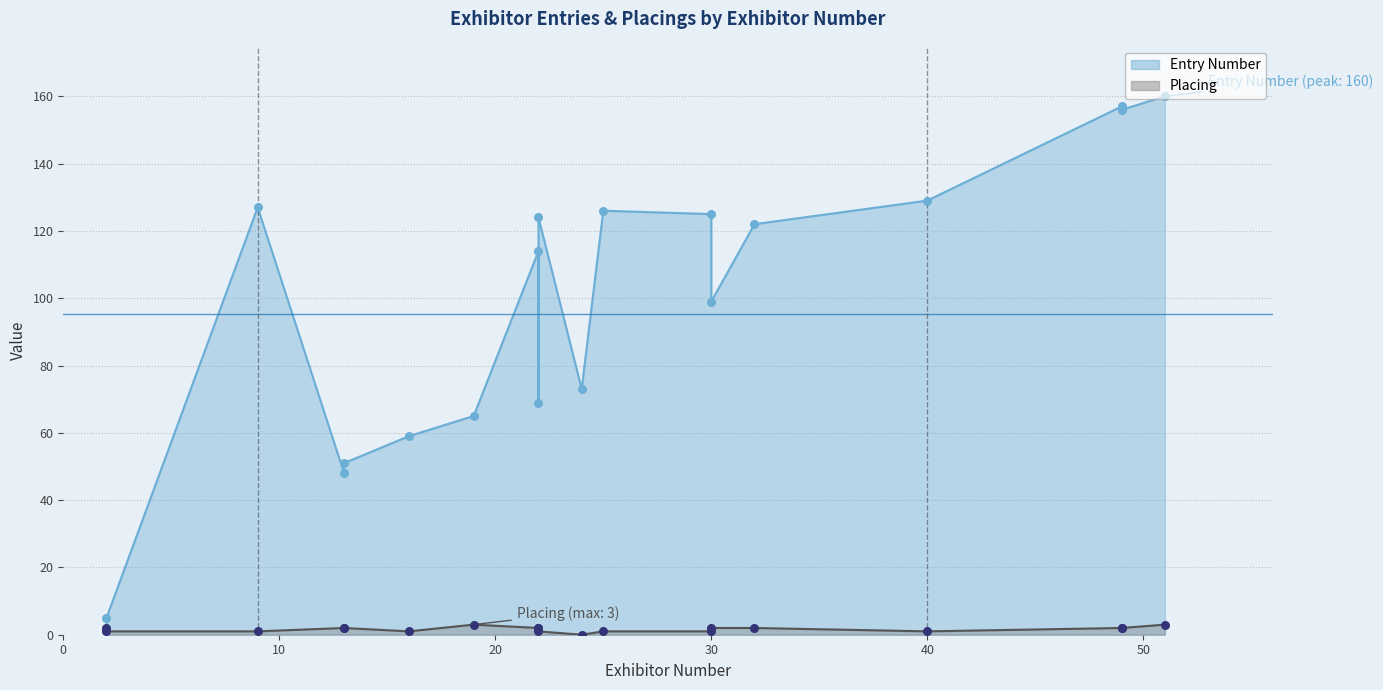

What are all the series names shown in the legend?

Entry Number, Placing